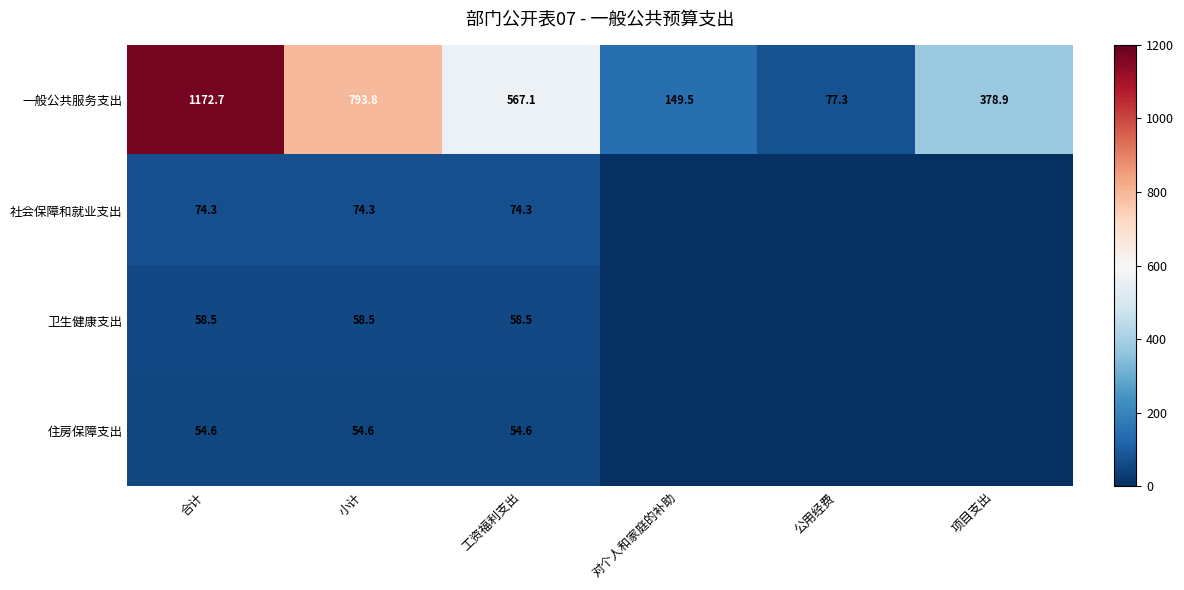

Read the 一般公共服务支出 value at 对个人和家庭的补助.

149.5